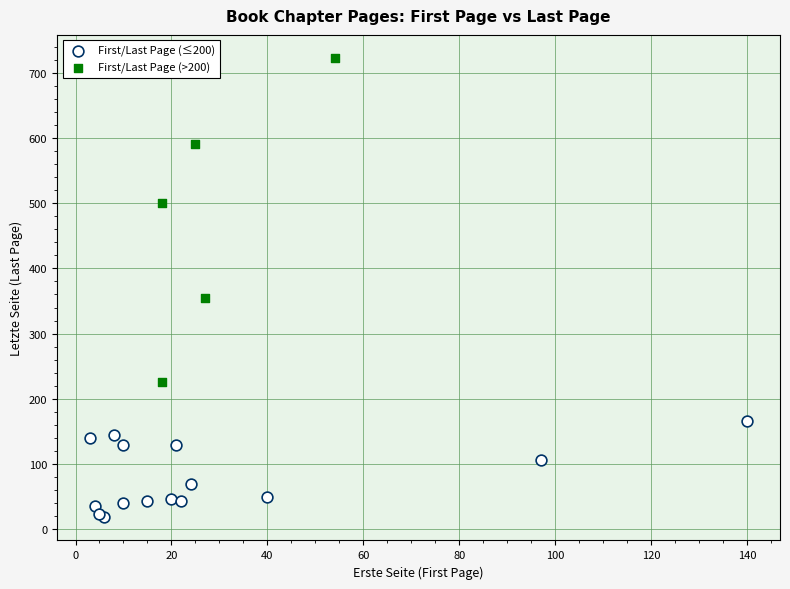

Which series contains the highest Y value?

First/Last Page (>200)